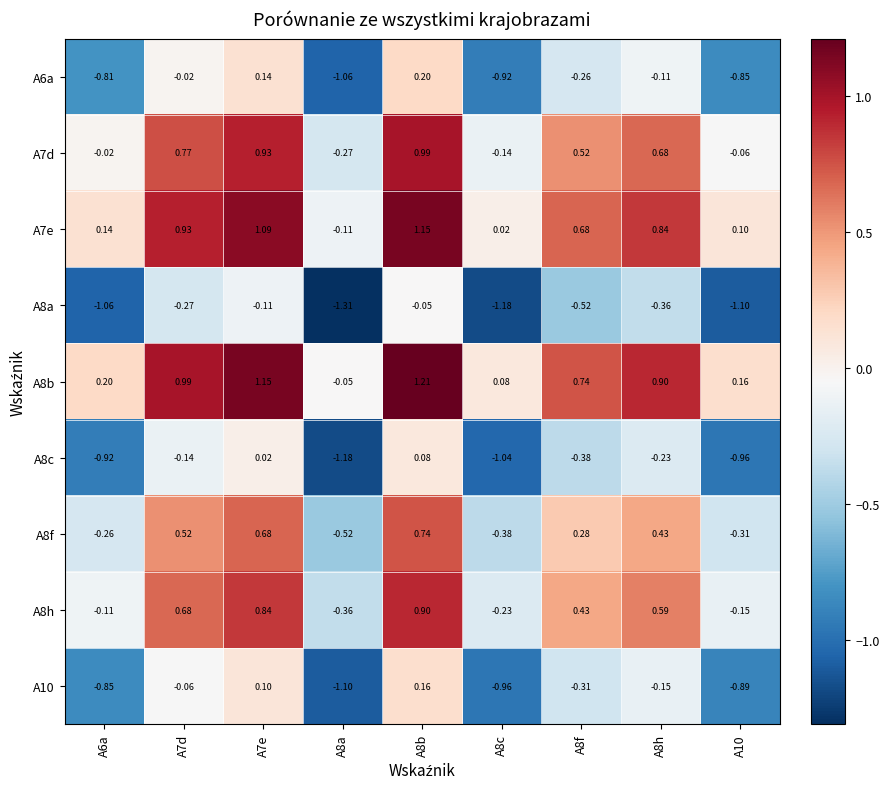

Count the number of data series in this chart.

9